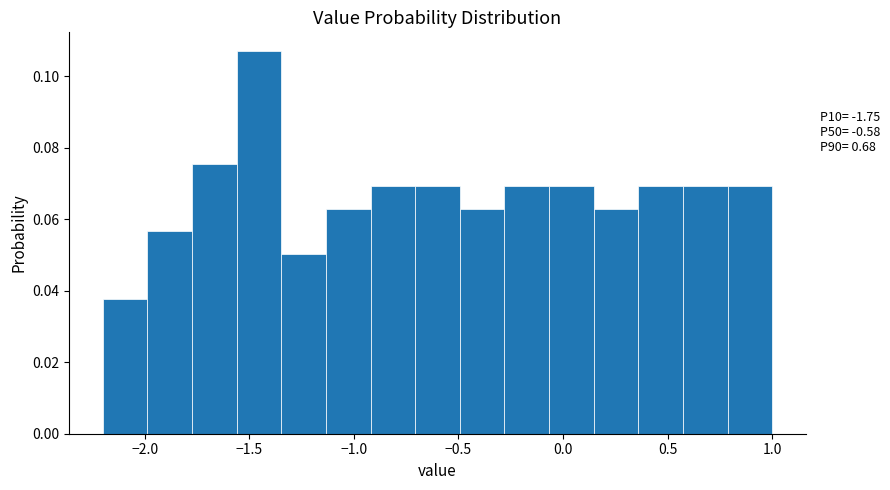

Which range on the x-axis has the tallest bar?

-1.55 to -1.35